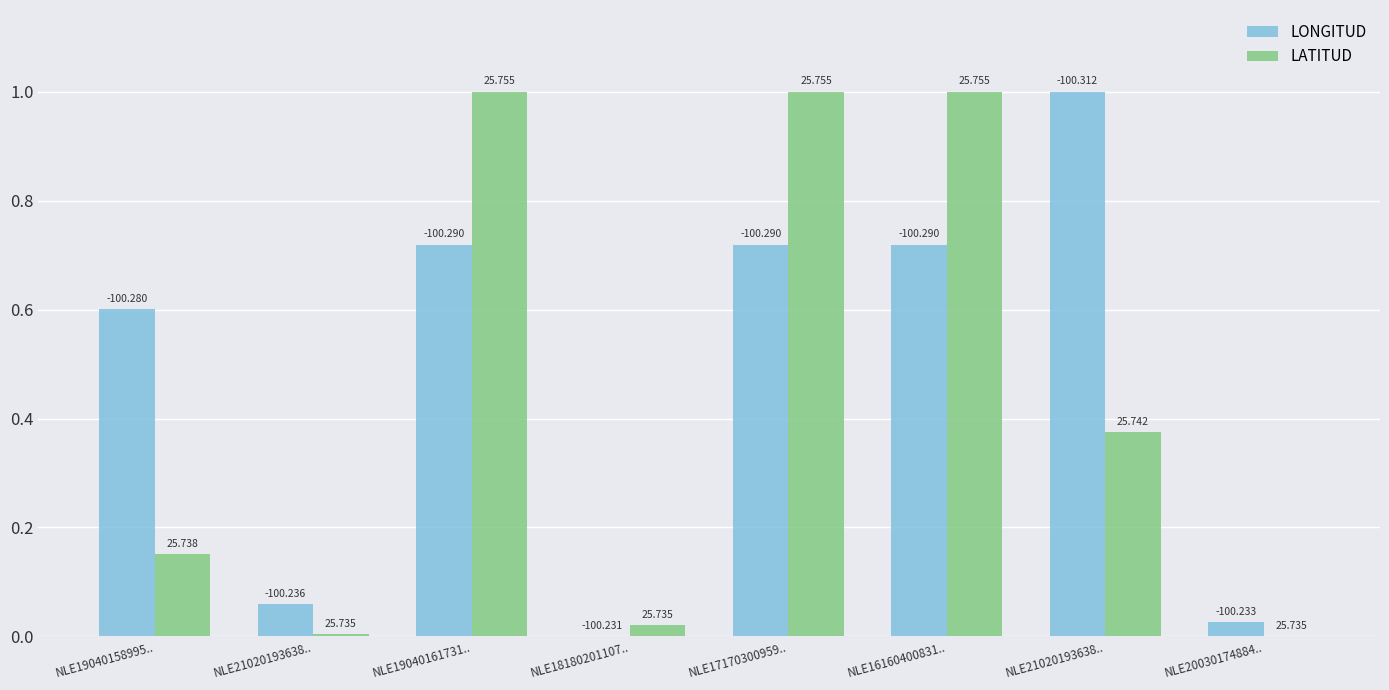

What are all the series names shown in the legend?

LONGITUD, LATITUD